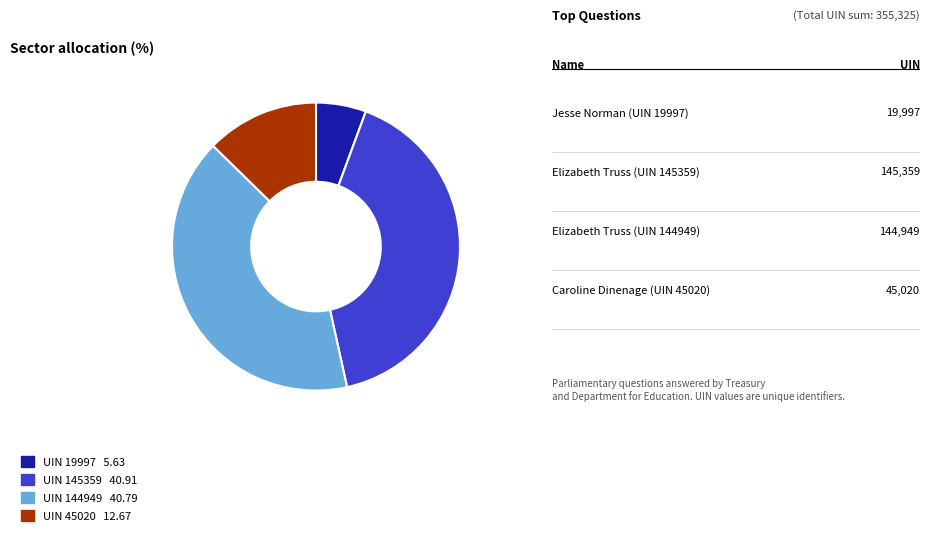

Is it true that UIN 144949 is 48% of the pie?

False